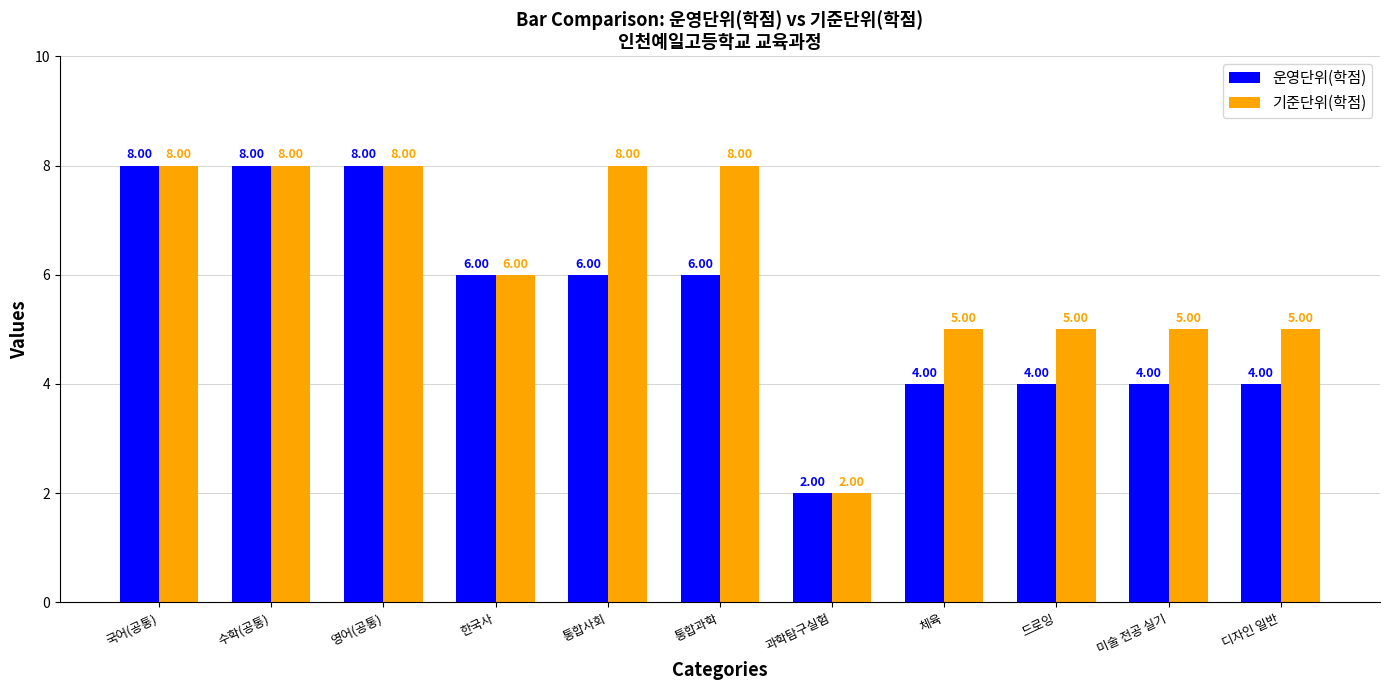

Are the bars grouped side by side (vs. stacked)?

Yes